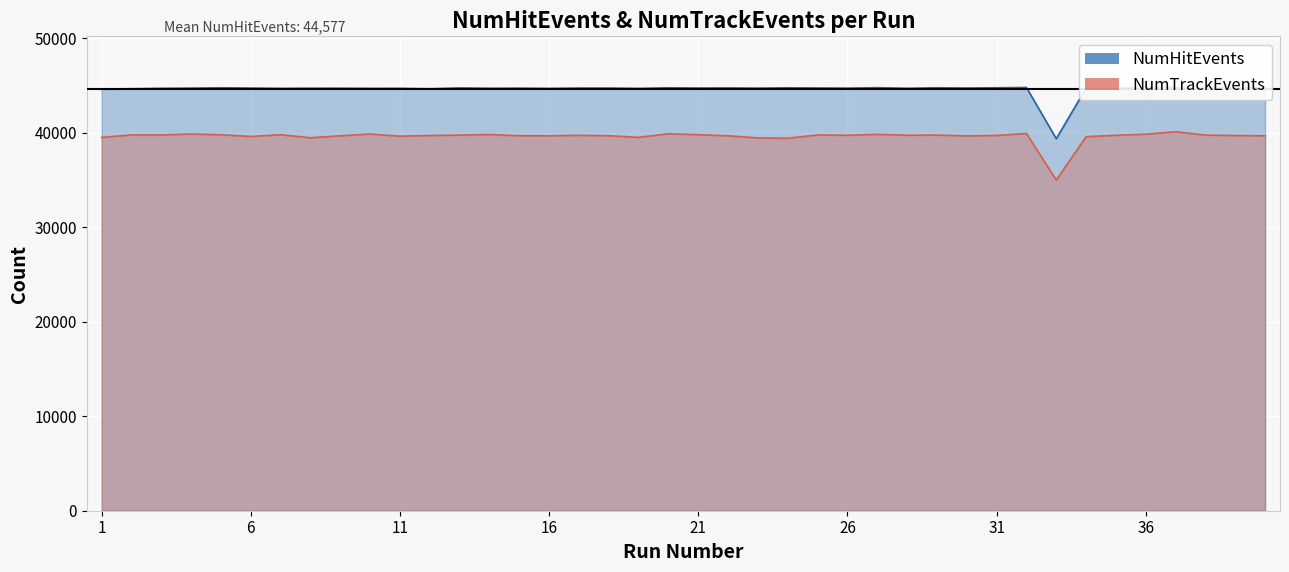

Which series has the largest range (max minus min)?

NumHitEvents